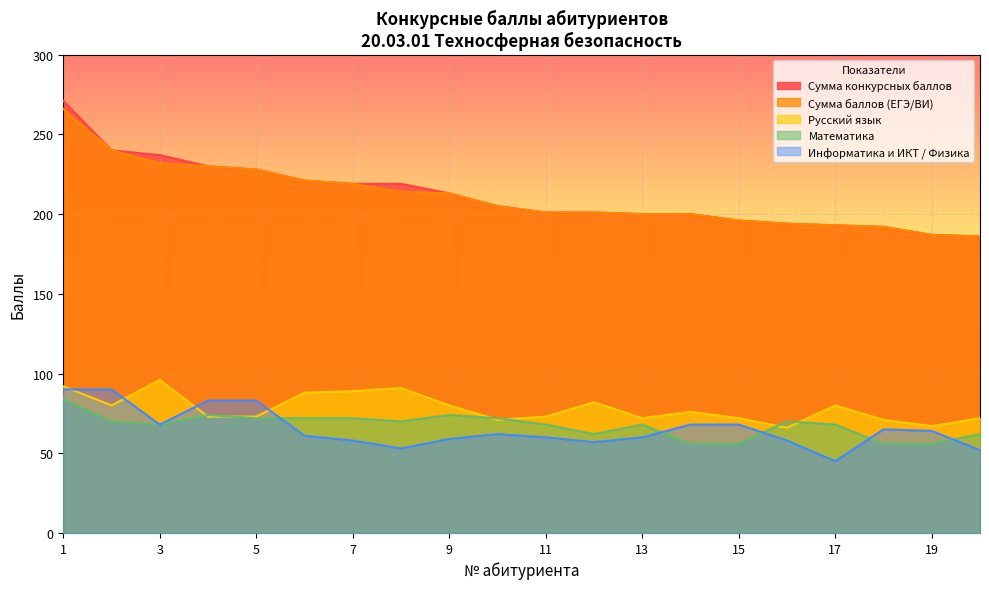

What is the sum of all Сумма конкурсных баллов values?

4233